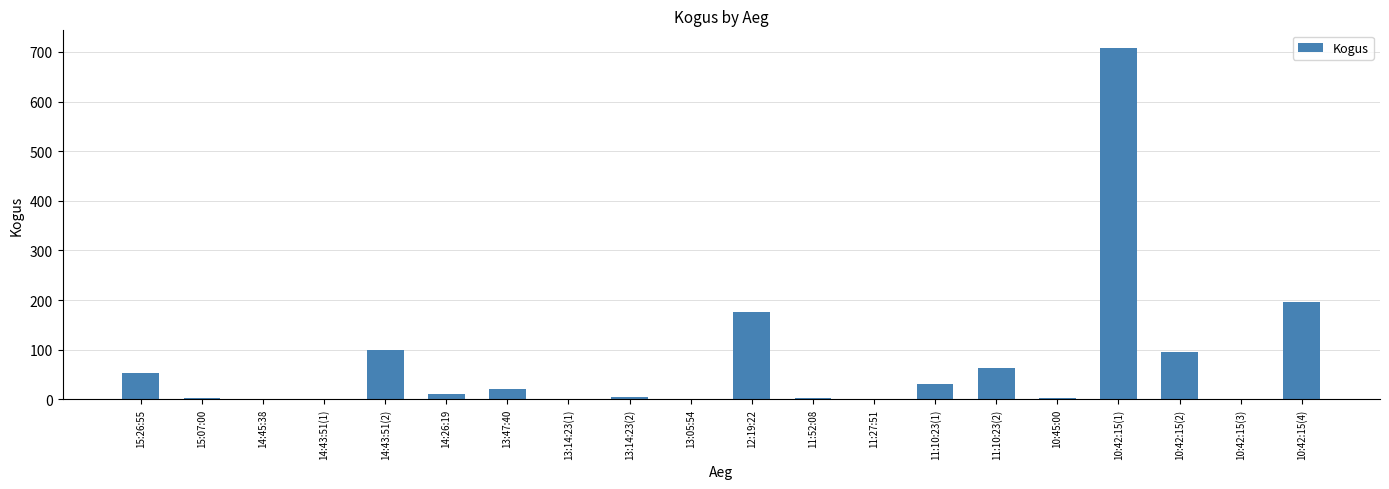

The value at 14:43:51(1) is 1. True or false?

True